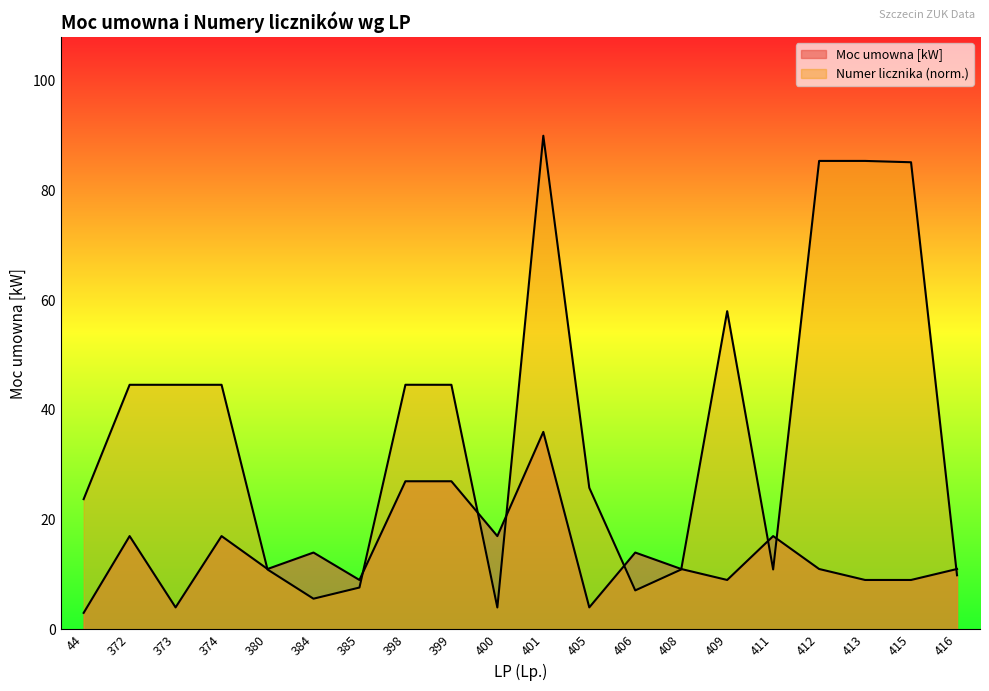

The value of Moc umowna [kW] at 409 is 13.8. True or false?

False